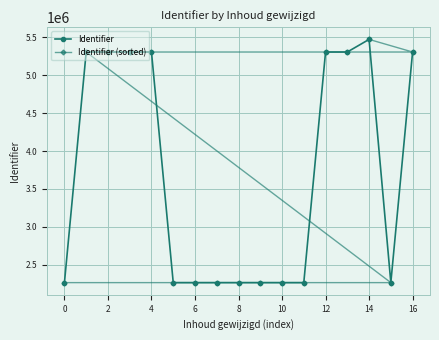

Is this an area chart (filled region under the line)?

No